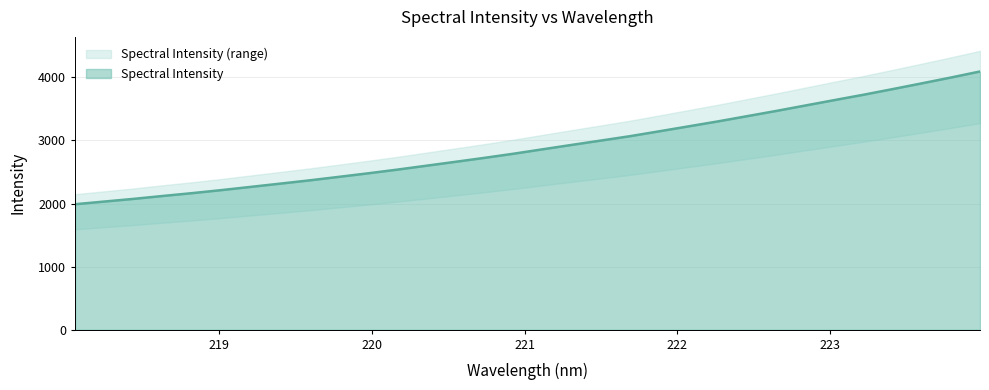

Which category has the highest value across all series?

223.9802